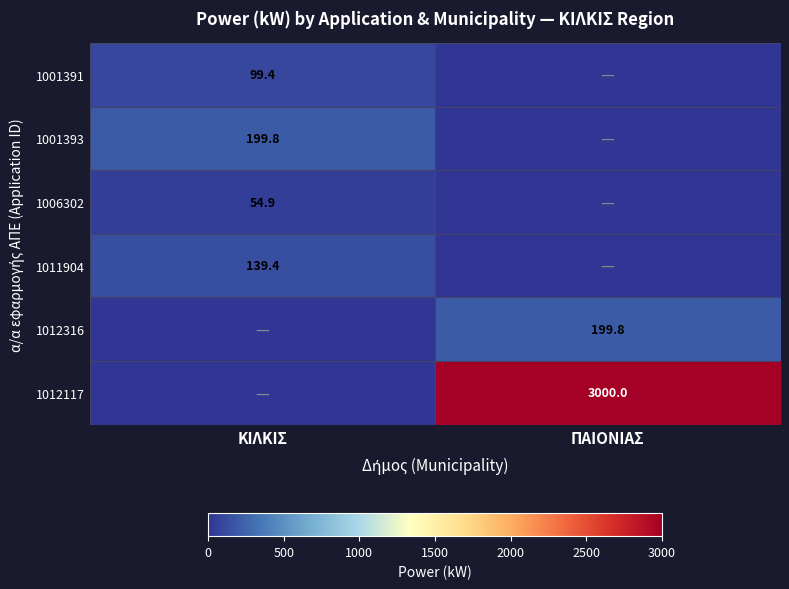

The value of 1006302 at ΚΙΛΚΙΣ is 84.2. True or false?

False